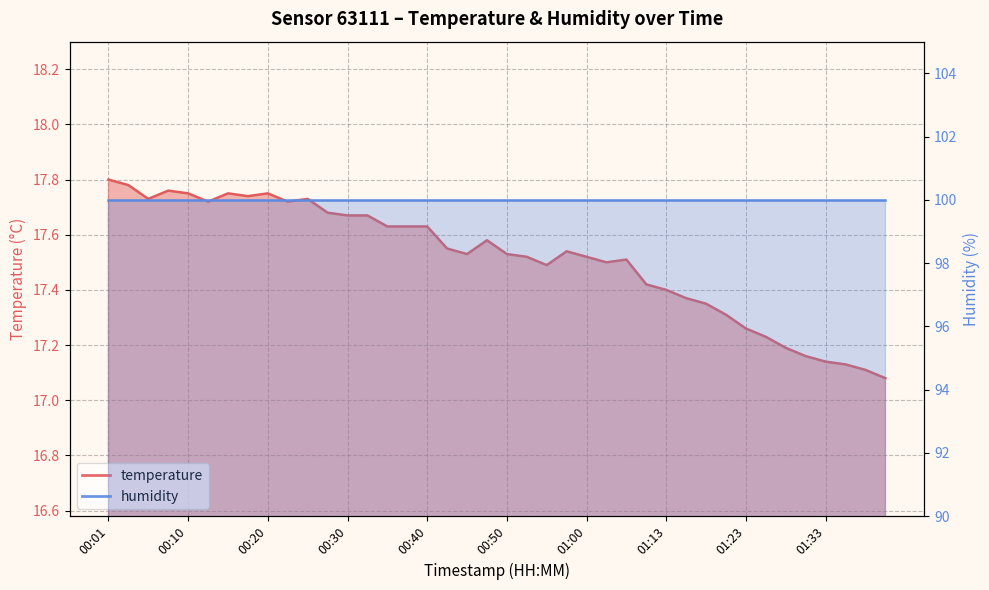

Count the values in the range 17 to 18.

40